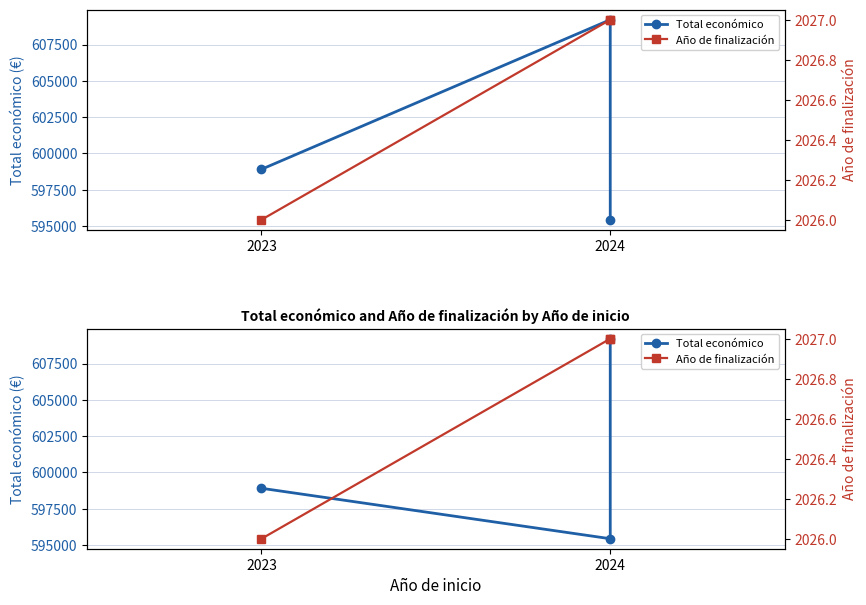

What position from the left is 2024?

2